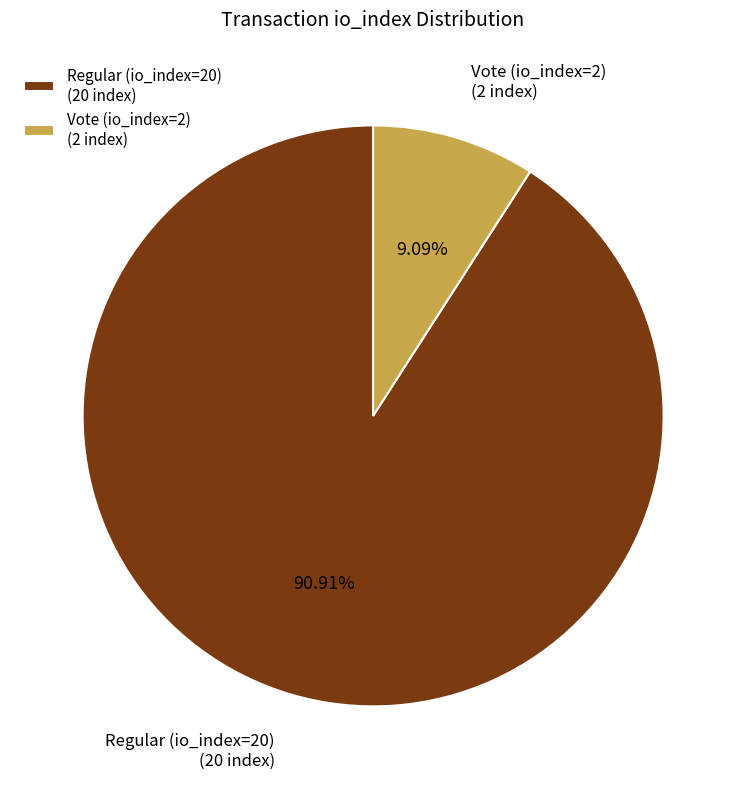

Approximately how many times larger is the value at Regular (io_index=20) (20 index) compared to Vote (io_index=2) (2 index)?

10.0